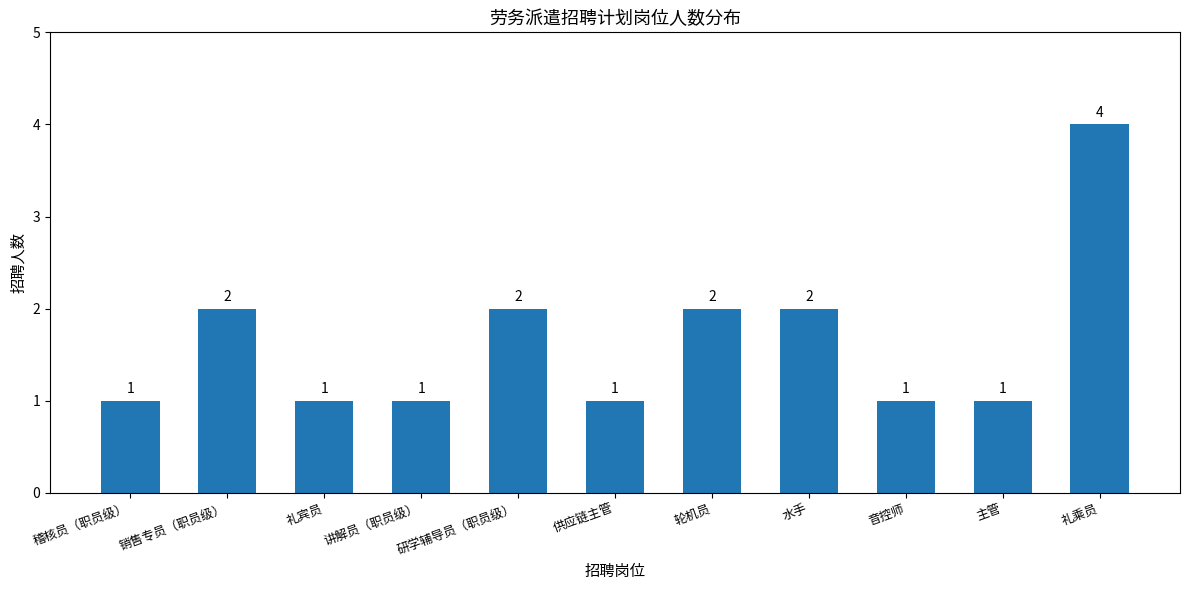

How many values exceed 1?

5